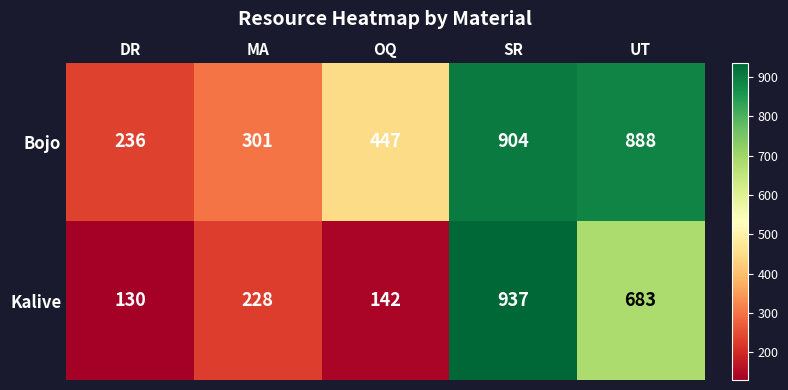

At MA, list the series in order from smallest to largest.

Kalive, Bojo